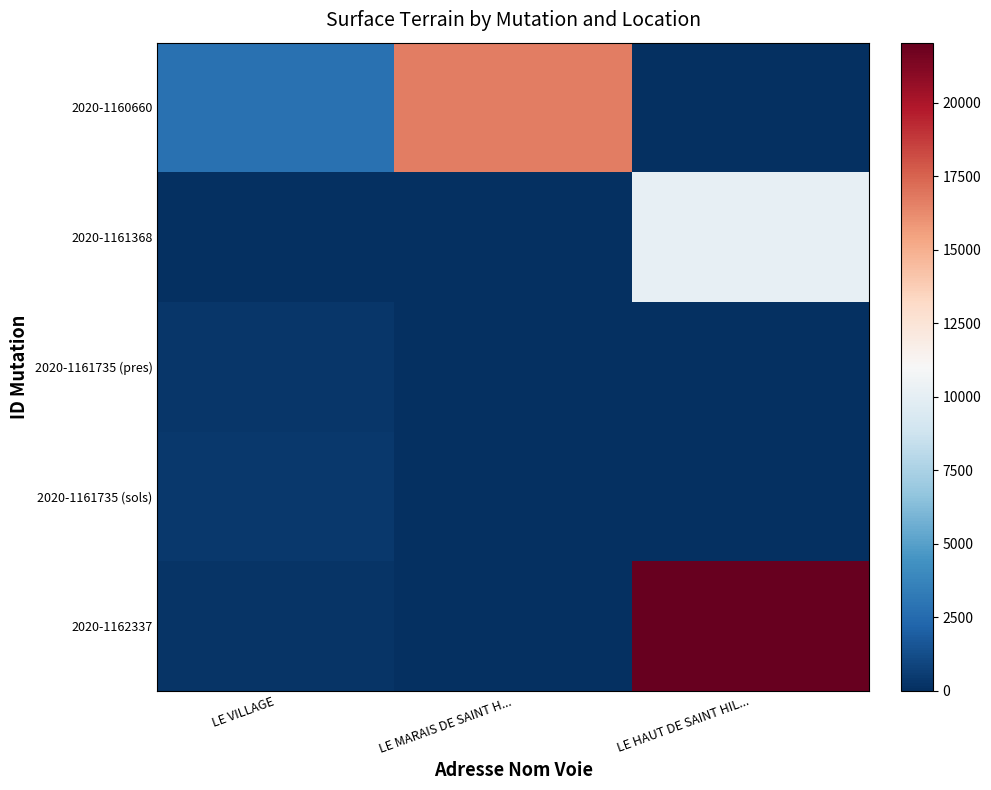

Which series has the widest spread of values?

2020-1162337